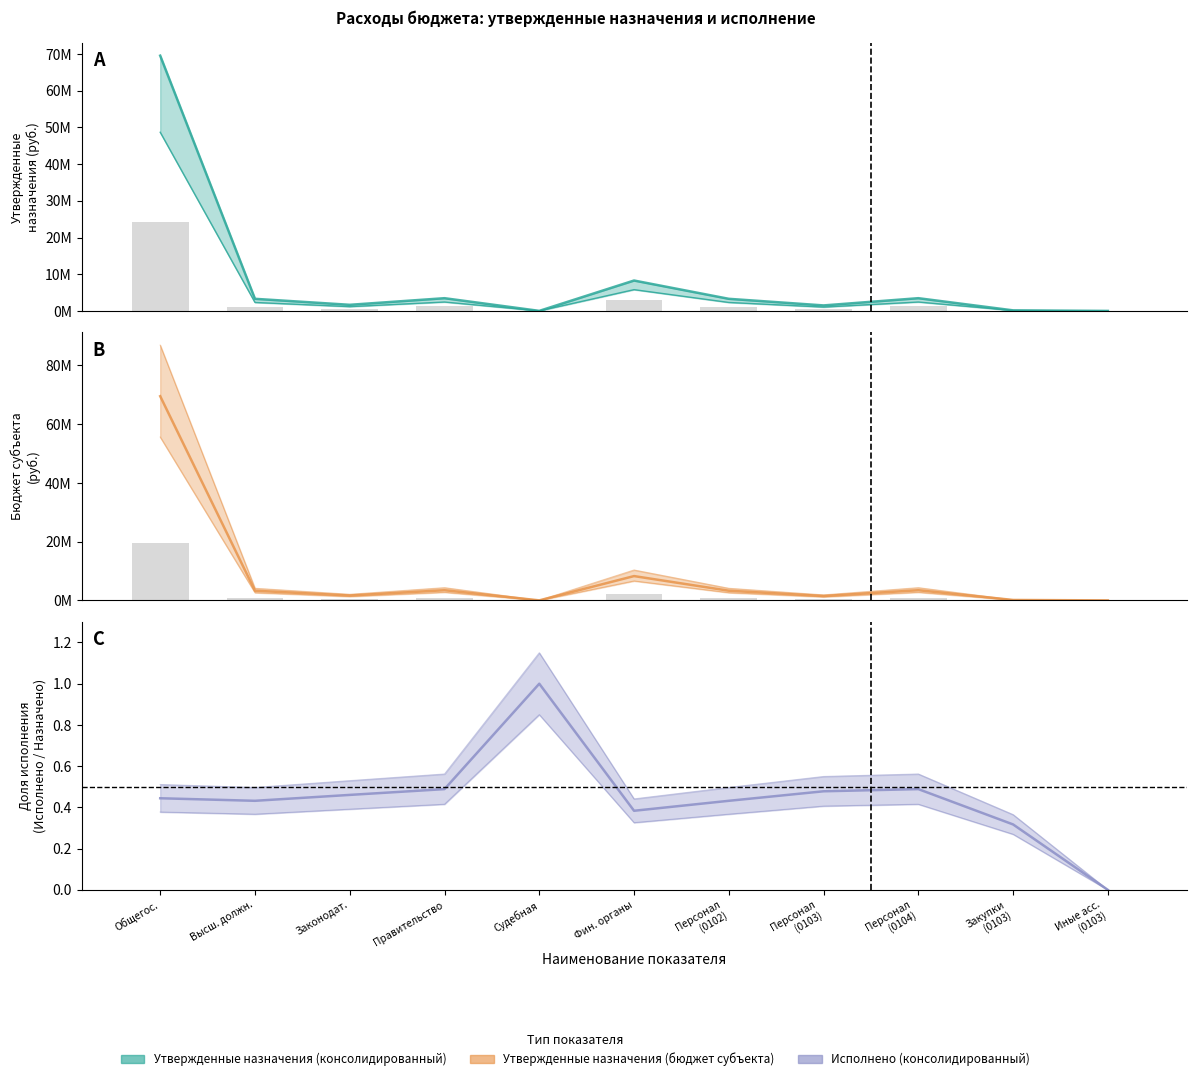

Which series changed the most between Высш. должн. and Персонал (0102)?

Утвержденные назначения (консолидированный)